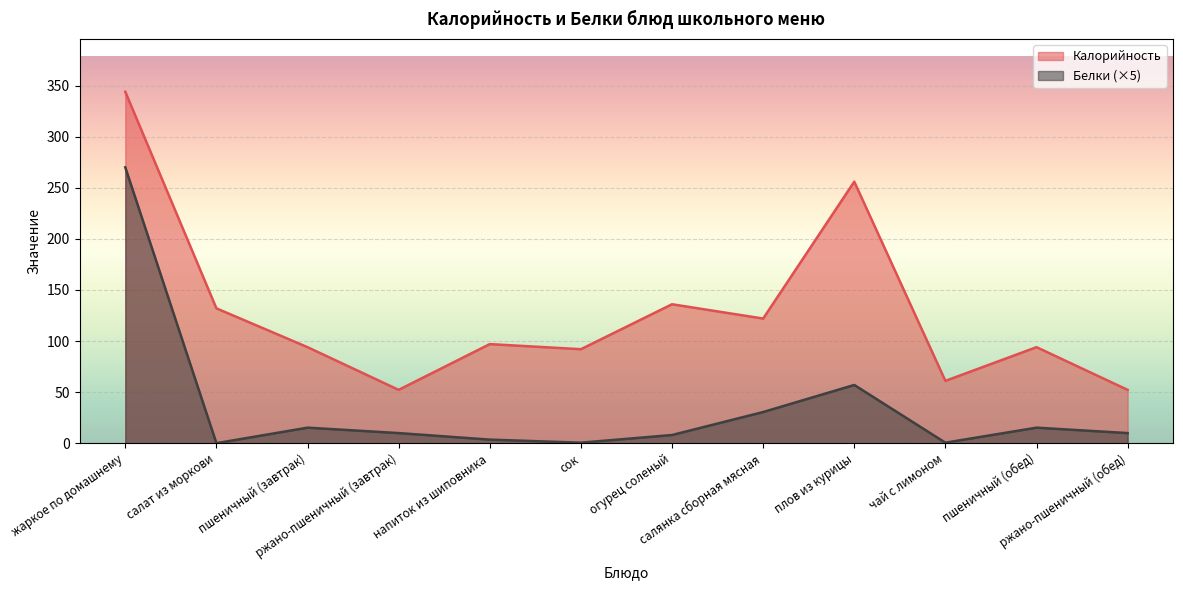

At which category does the chart reach its minimum across all series?

салат из моркови